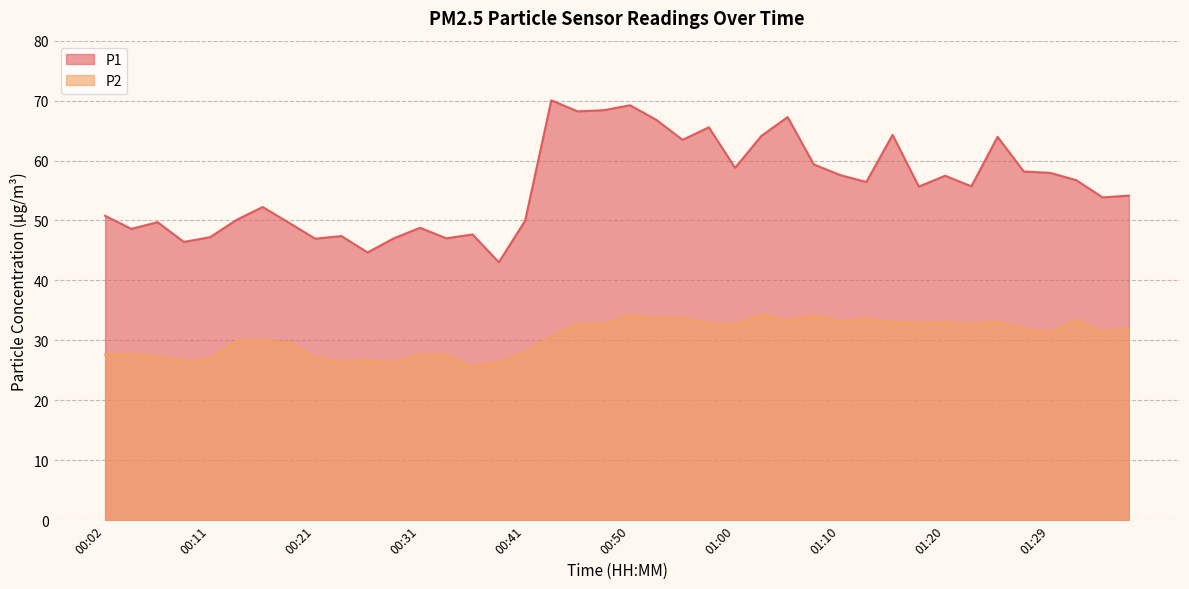

True or false: P2 and P1 cross at least once.

False